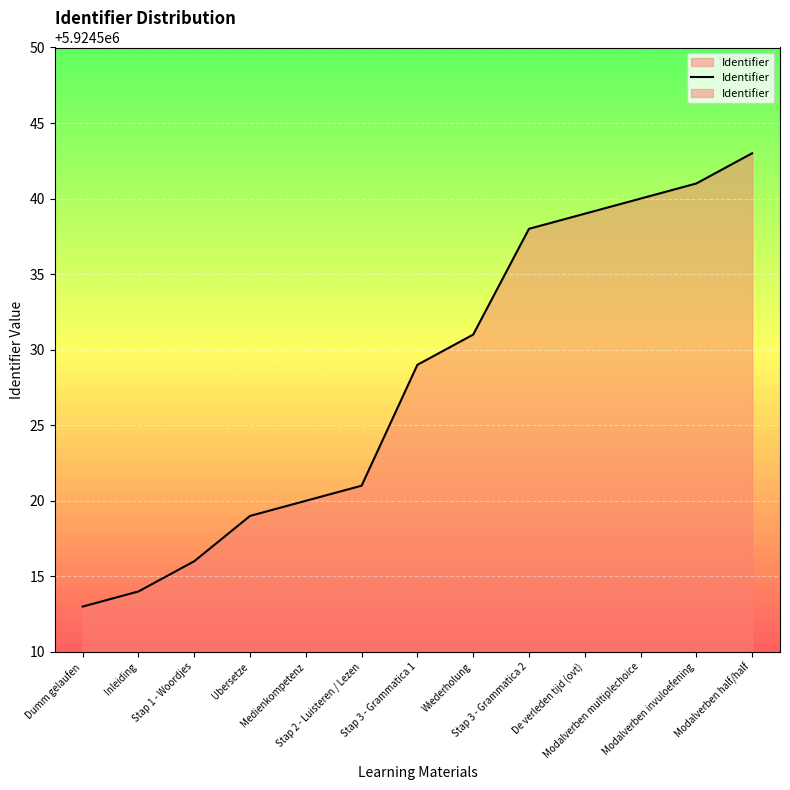

Reading left to right, extract all data points from this chart.

Dumm gelaufen=5924513	Inleiding=5924514	Stap 1 - Woordjes=5924516	Ubersetze=5924519	Medienkompetenz=5924520	Stap 2 - Luisteren / Lezen=5924521	Stap 3 - Grammatica 1=5924529	Wiederholung=5924531	Stap 3 - Grammatica 2=5924538	De verleden tijd (ovt)=5924539	Modalverben multiplechoice=5924540	Modalverben invuloefening=5924541	Modalverben half/half=5924543